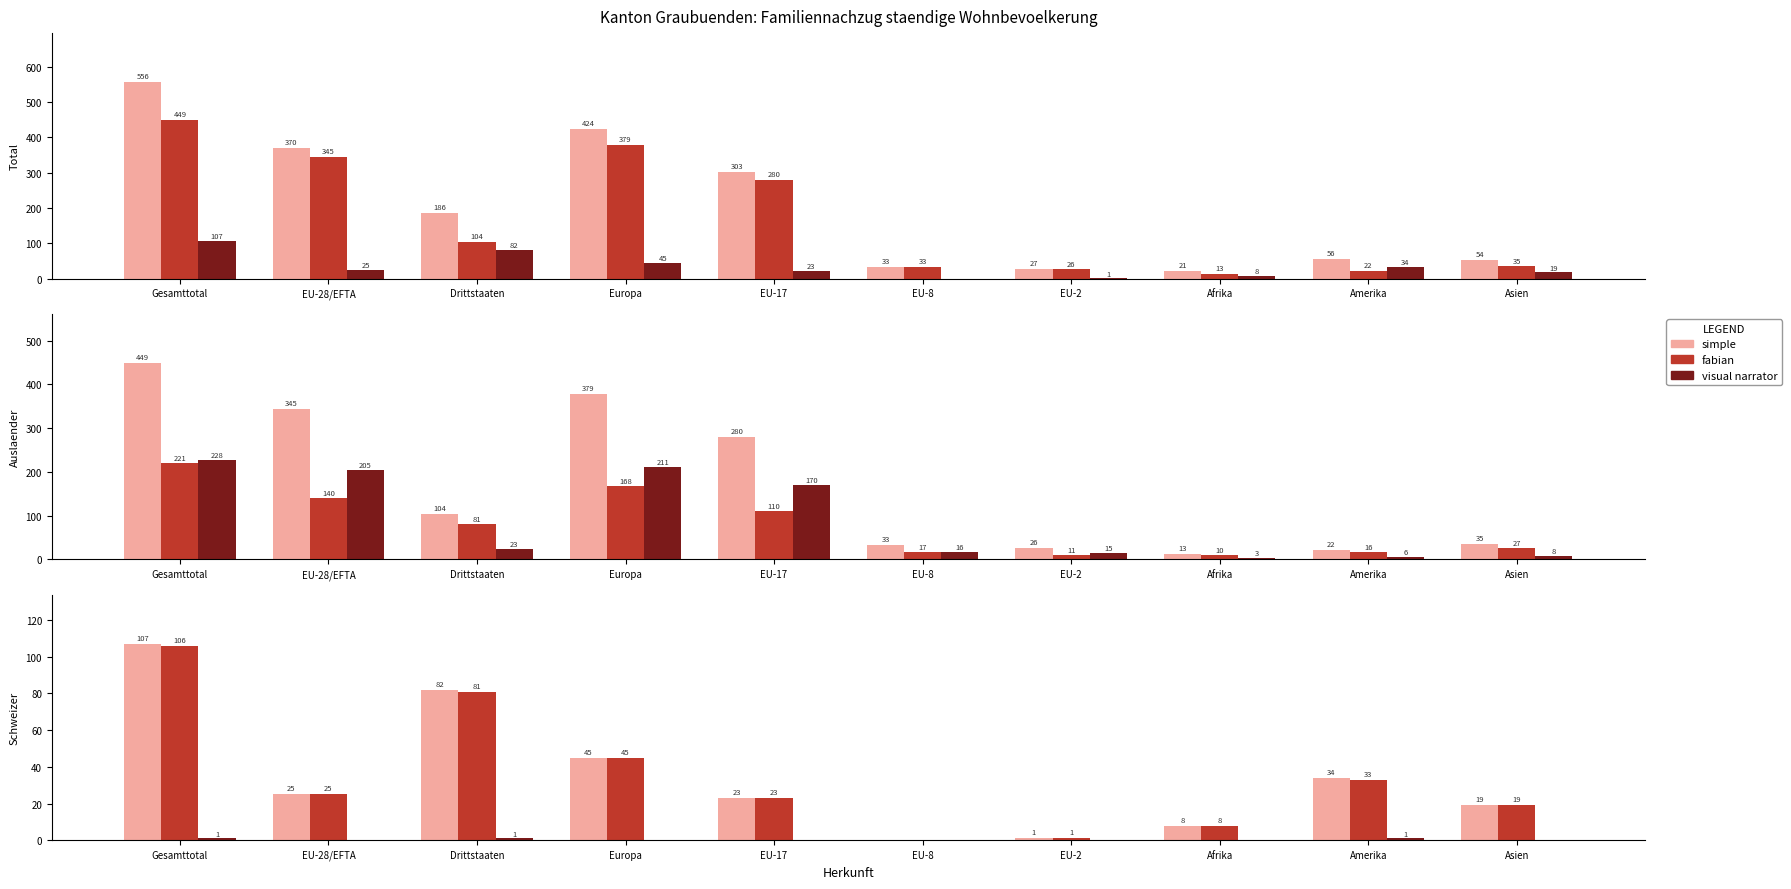

True or false: simple has a value of 45 at Europa.

True